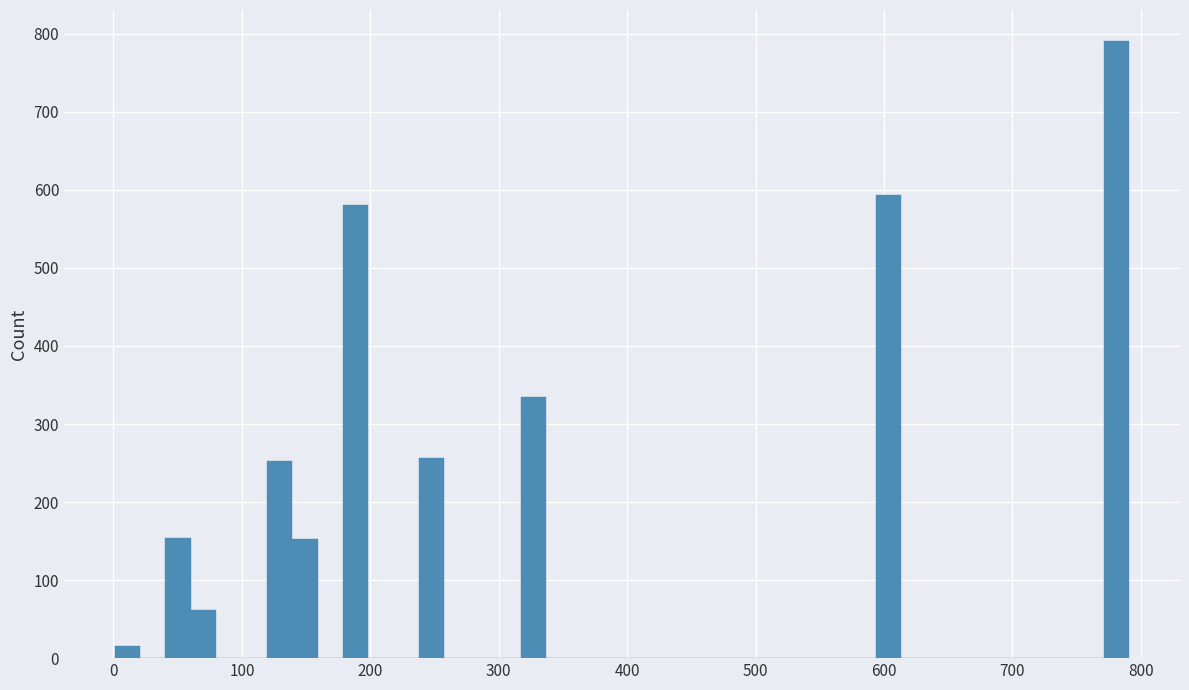

Around what value on the x-axis is the tallest bar? Give the approximate position of its centre, as read against the axis.

780